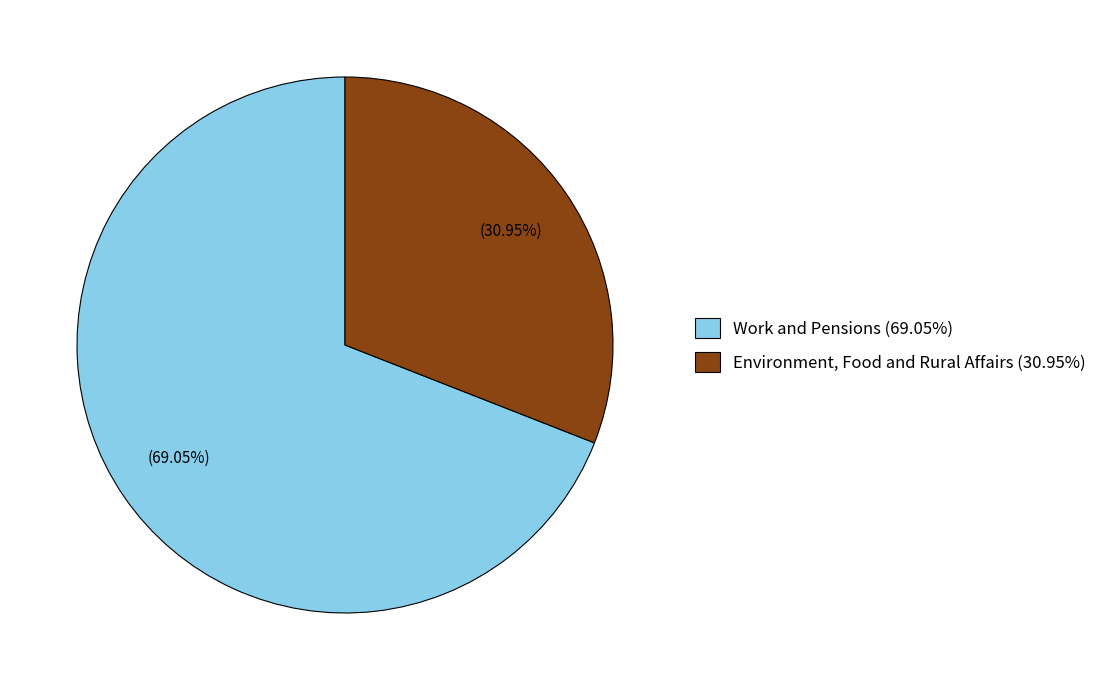

Approximately how many times larger is the value at Work and Pensions (69.05%) compared to Environment, Food and Rural Affairs (30.95%)?

2.2